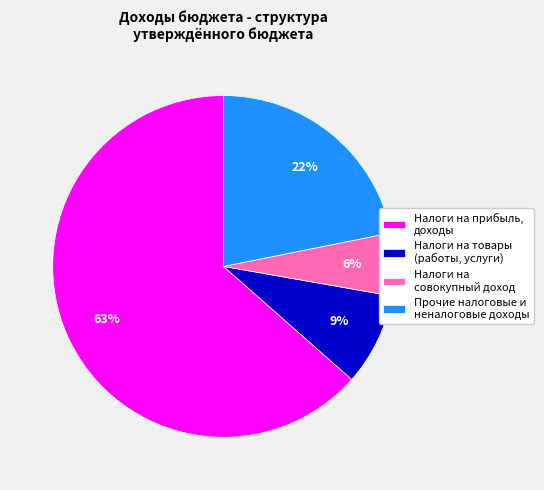

To the nearest percent, what is the average slice percentage?

25%